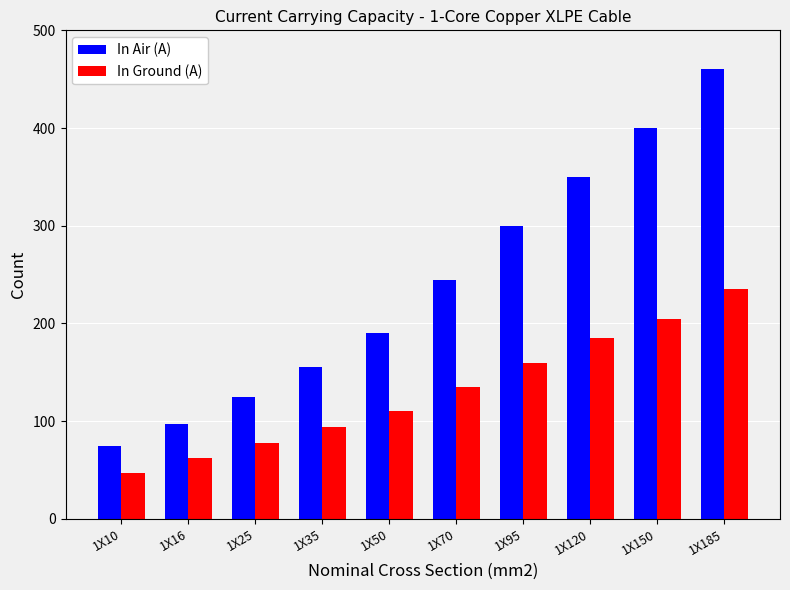

The In Air (A) series shows 155 at 1X35. True or false?

True